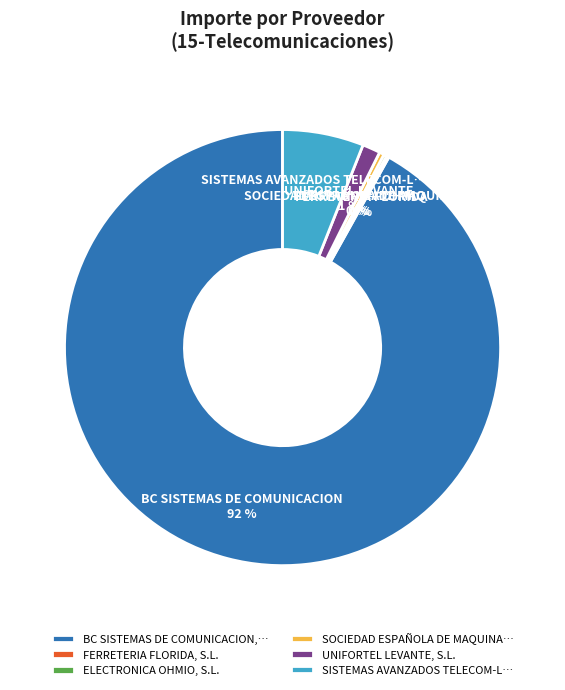

Between UNIFORTEL LEVANTE, S.L. and SOCIEDAD ESPAÑOLA DE MAQUINA…, which is larger?

UNIFORTEL LEVANTE, S.L.